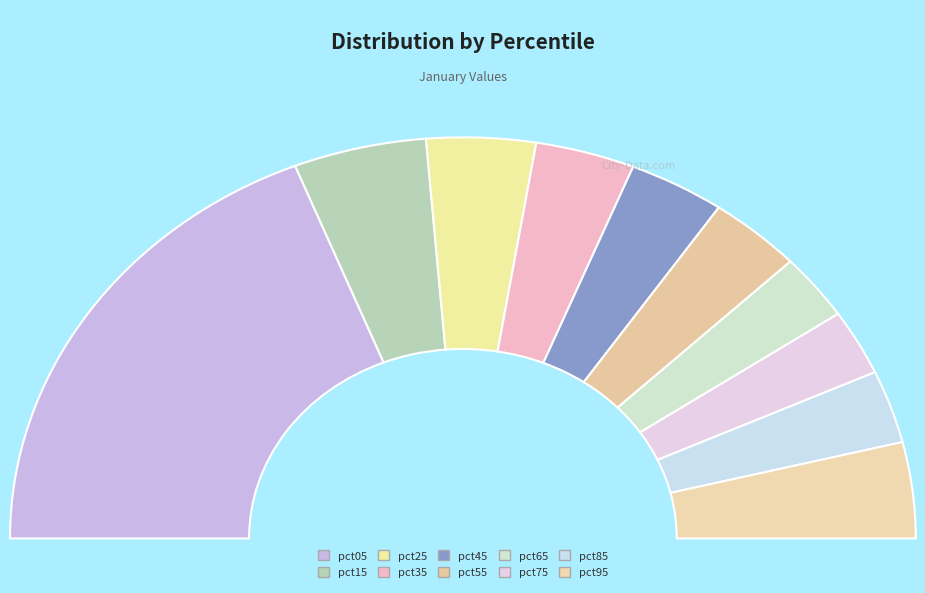

What percentage is NOT represented by pct15?

90.5%